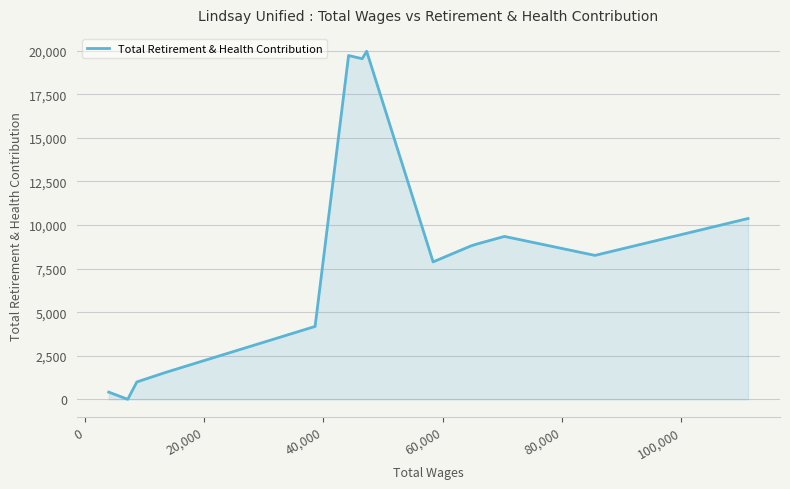

What is the difference between the maximum and minimum values?

19972